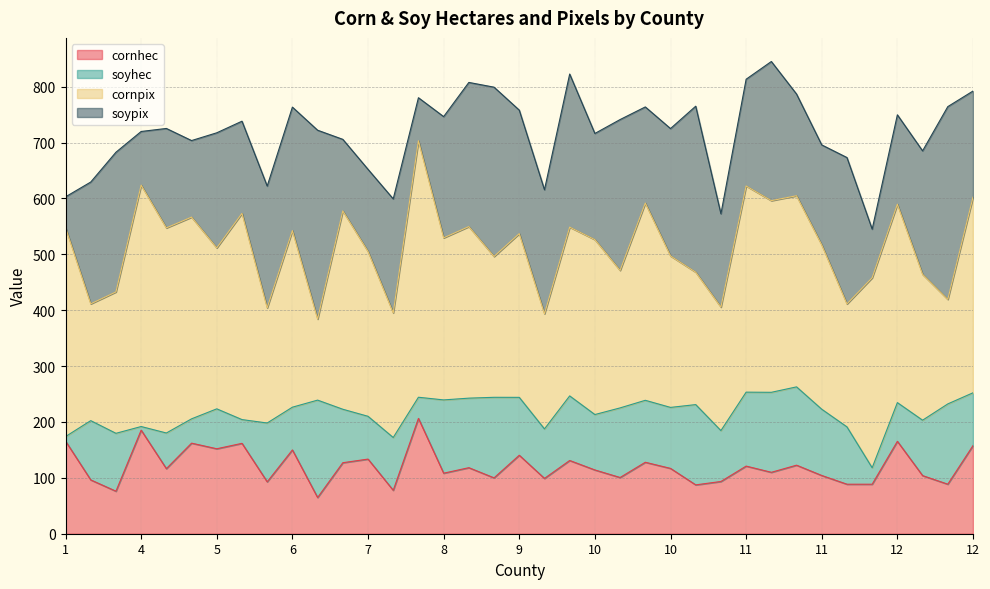

What is the smallest value displayed?

6.5